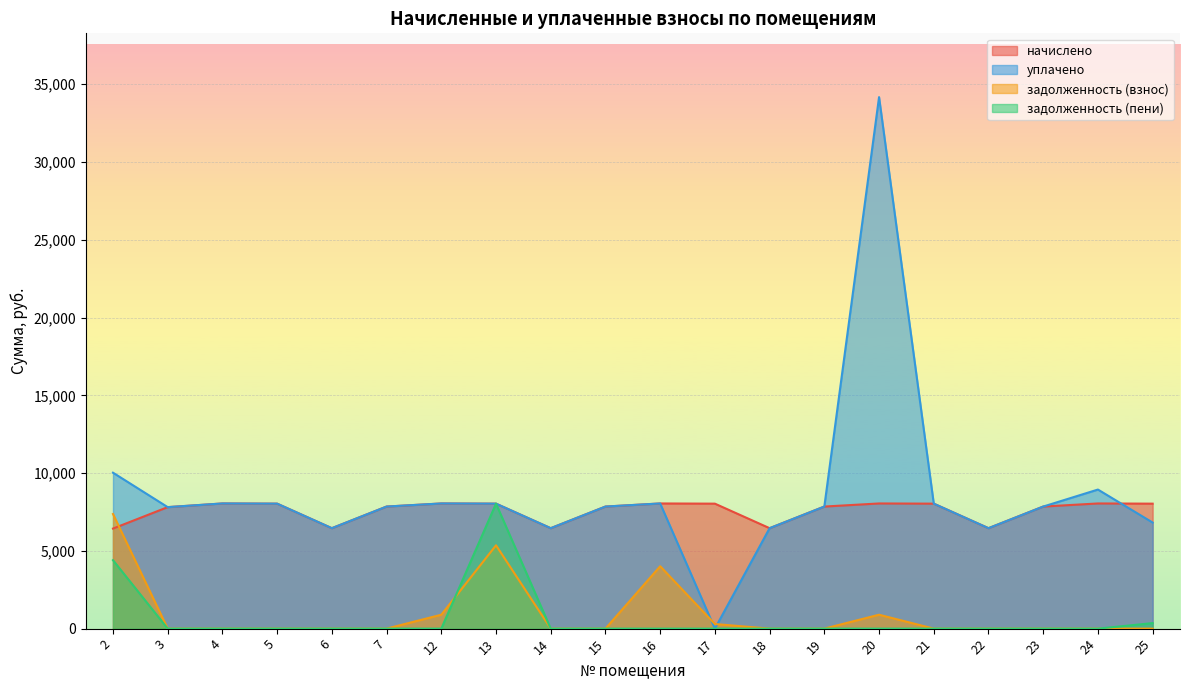

How many intersections are there between уплачено and задолженность (пени)?

2